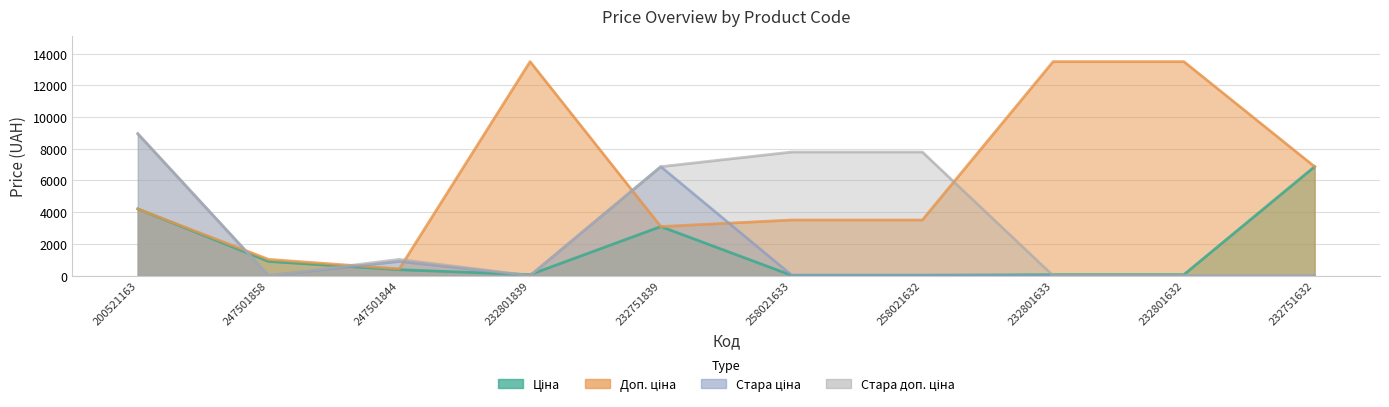

What is the total value across all series at 258021632?

11348.0